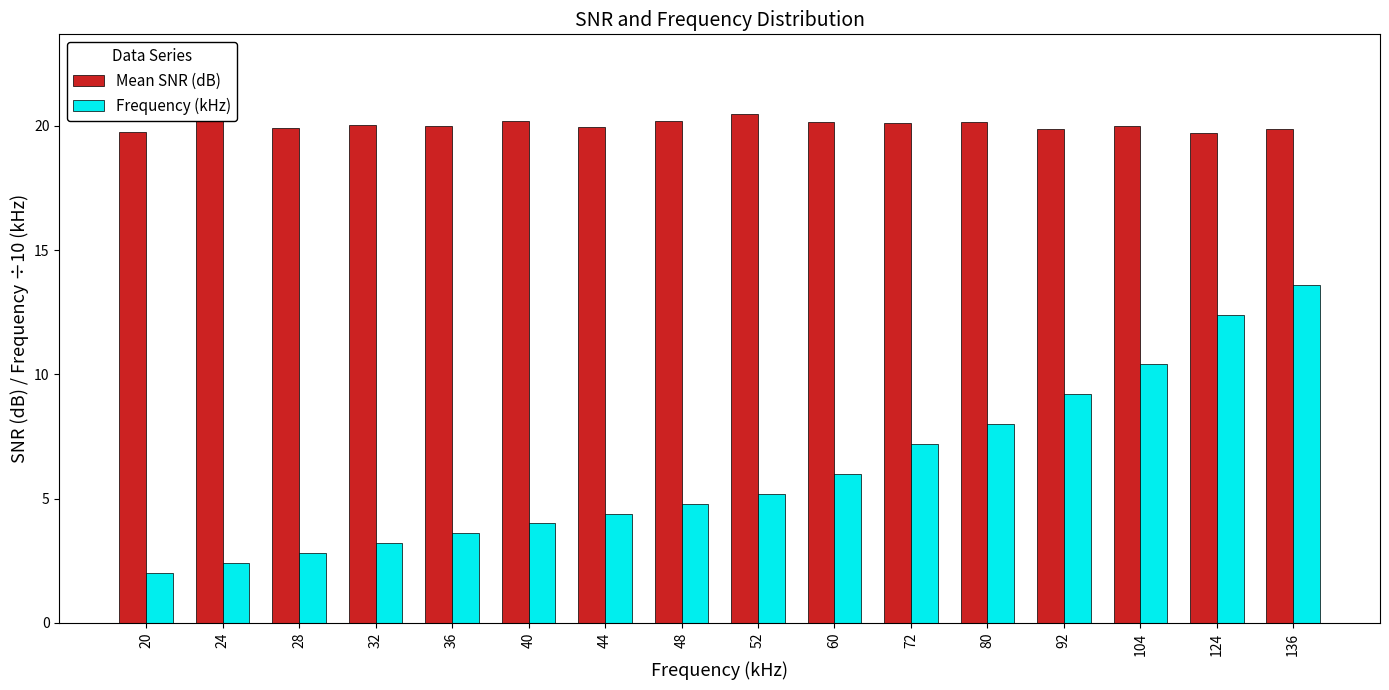

How many data points in Frequency (kHz) are less than 5?

8